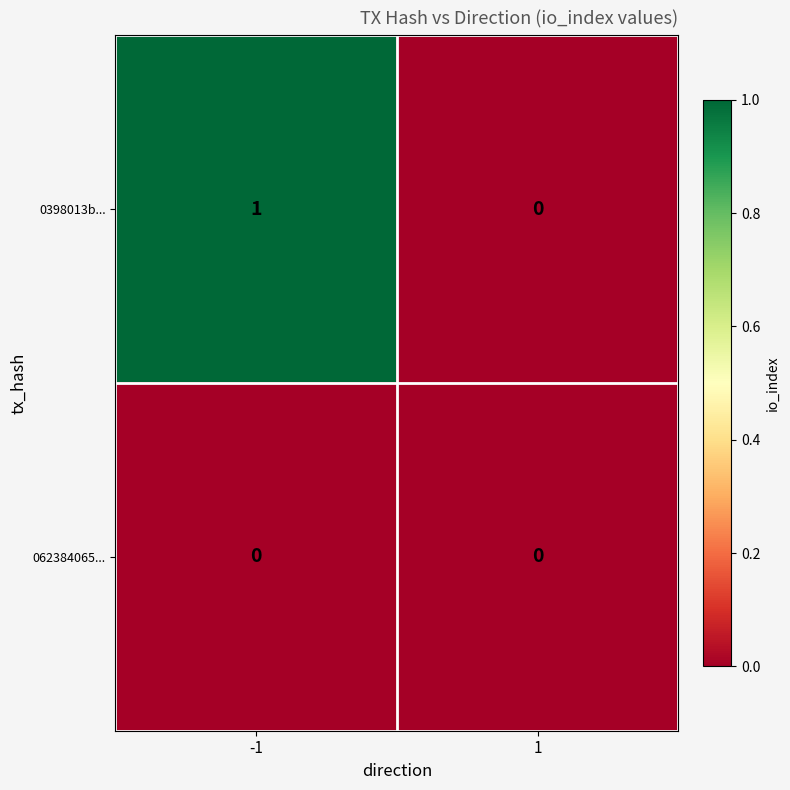

Reading left to right, what are all the values shown in this chart?

0398013b...: -1=1	1=0
062384065...: -1=0	1=0